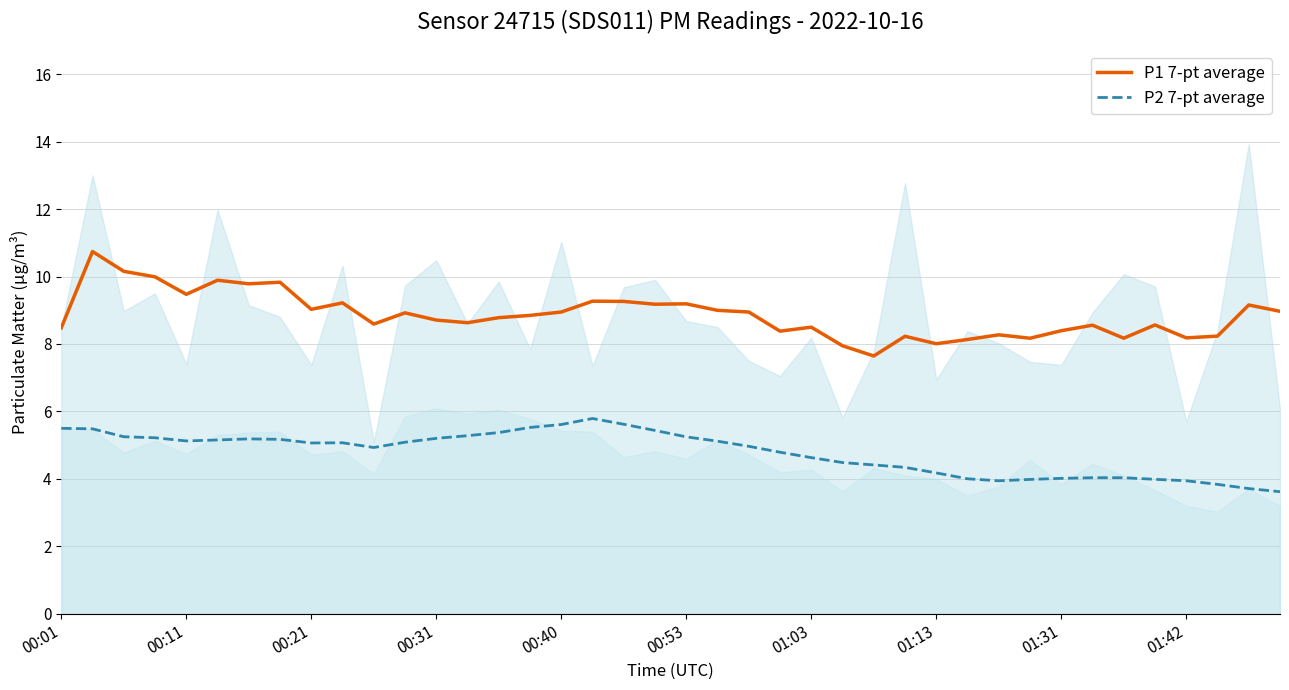

How many interior local peaks does the P2 7-pt average series have?

3